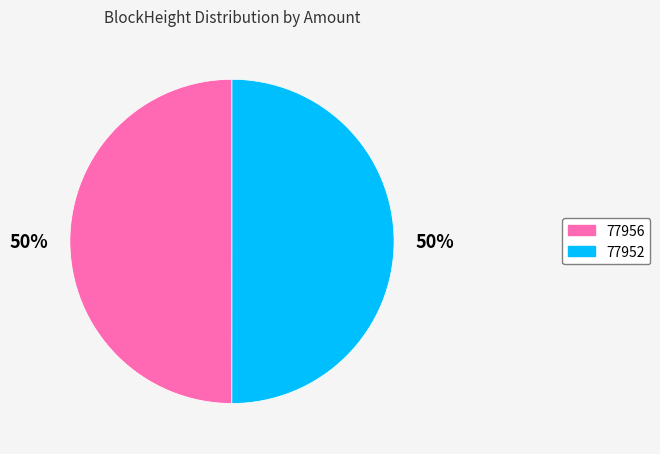

Combined, do 77956 and 77952 account for over 50%?

Yes